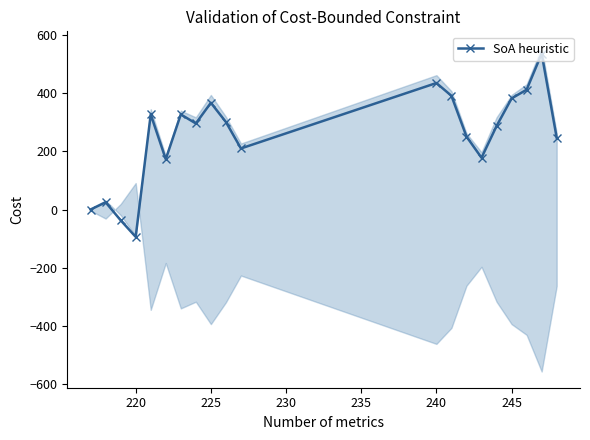

What is the difference between the maximum and minimum values?

630